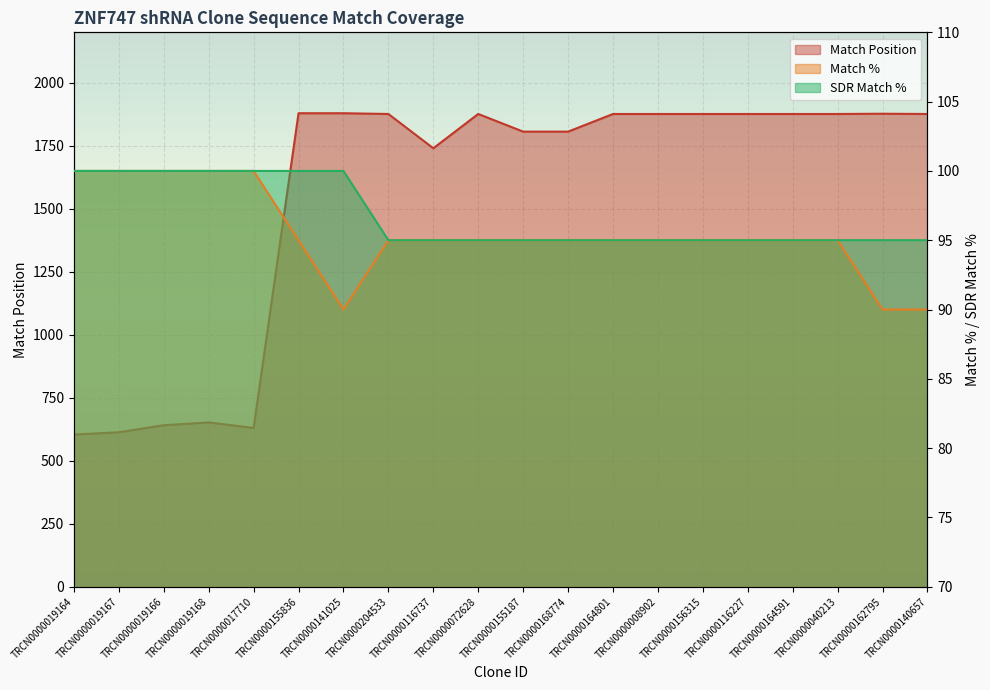

Between TRCN0000164801 and TRCN0000017710, which is larger?

TRCN0000164801